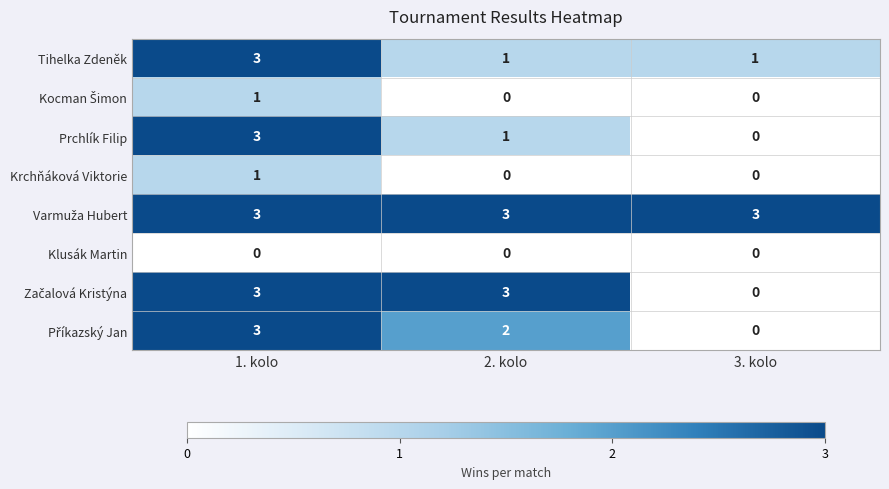

What is the spread (max minus min) of values at 3. kolo?

3